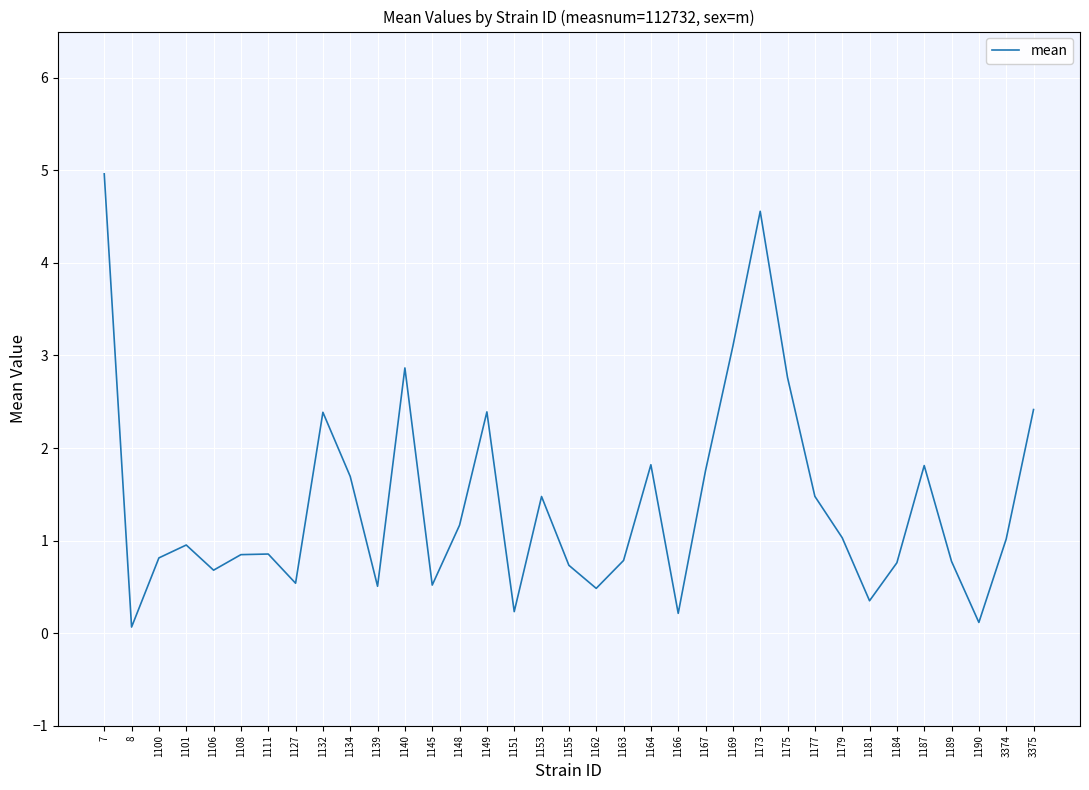

Read the value at 1134.

1.7